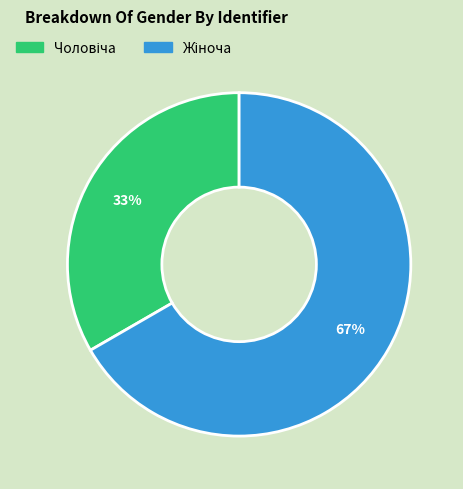

To the nearest percent, what is the average slice percentage?

50%